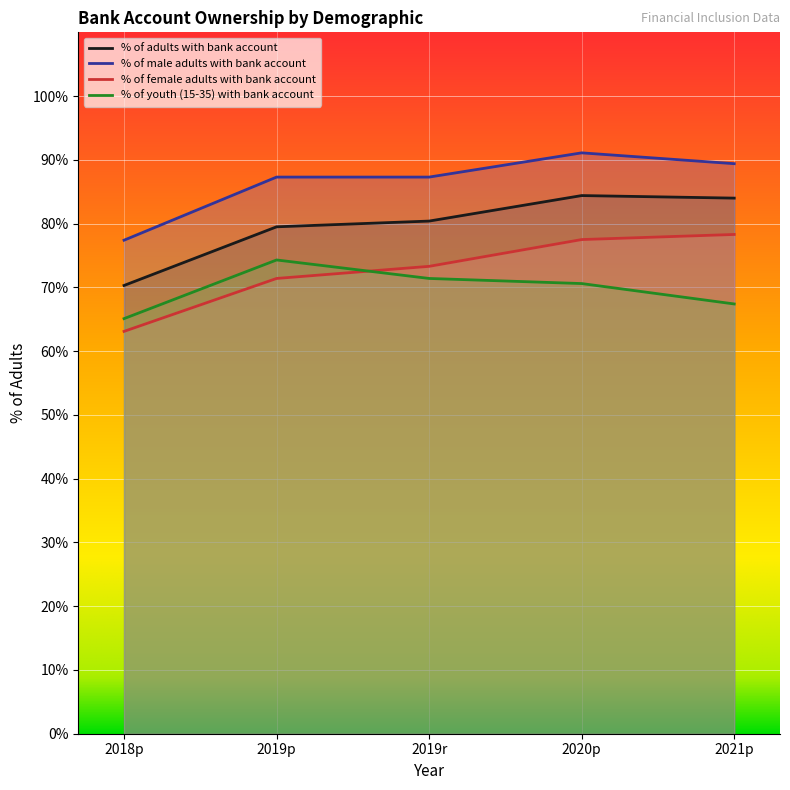

True or false: % of adults with bank account and % of male adults with bank account cross at least once.

False